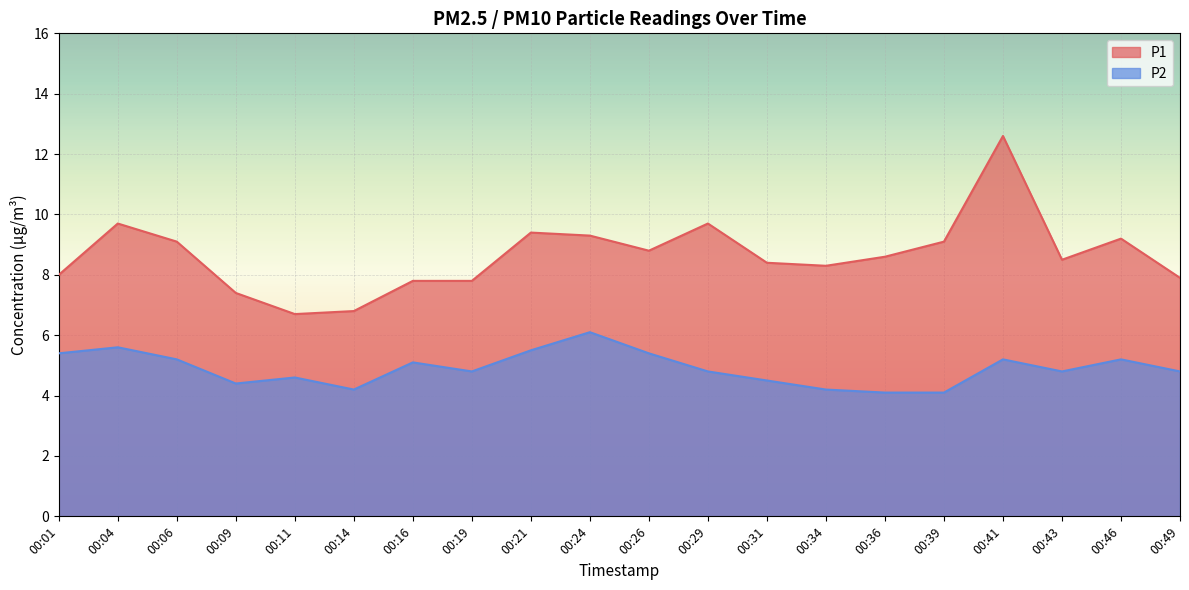

Which series has the largest range (max minus min)?

P1